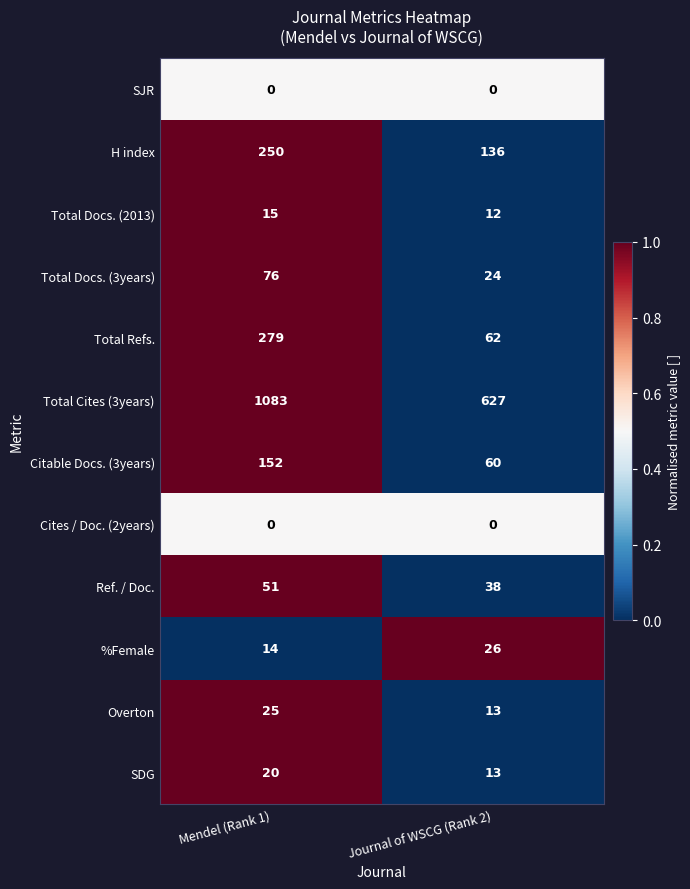

Which series has the largest total across all categories?

Total Cites (3years)